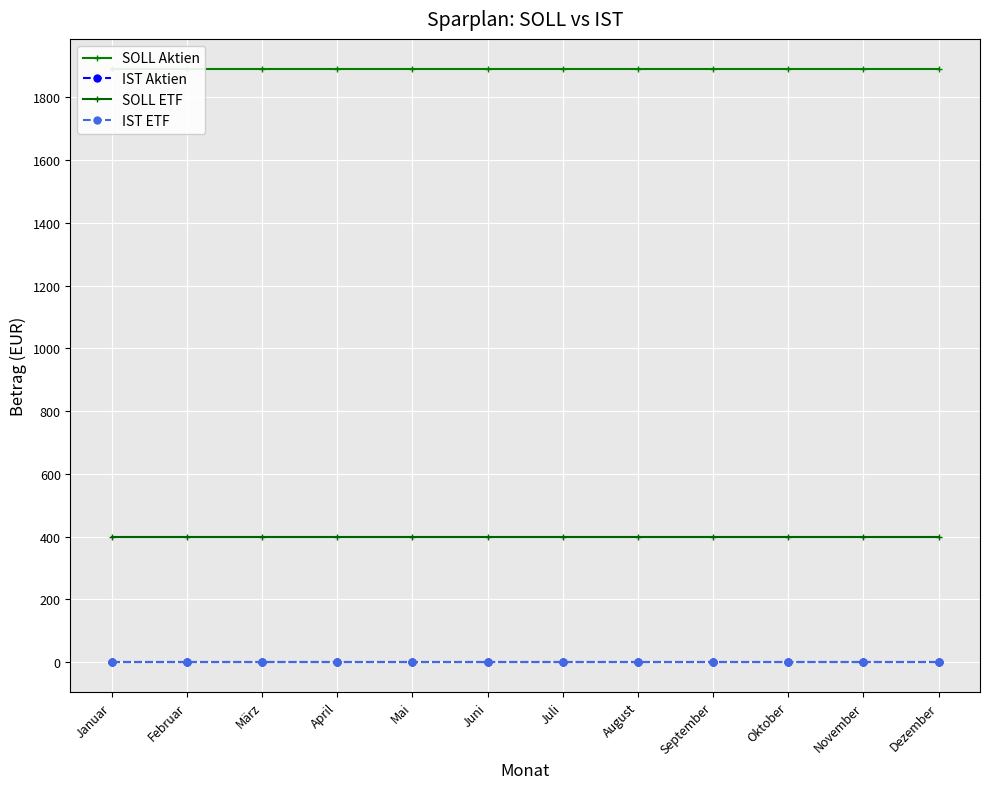

What is the difference between the highest and lowest values at Juni?

1891.7